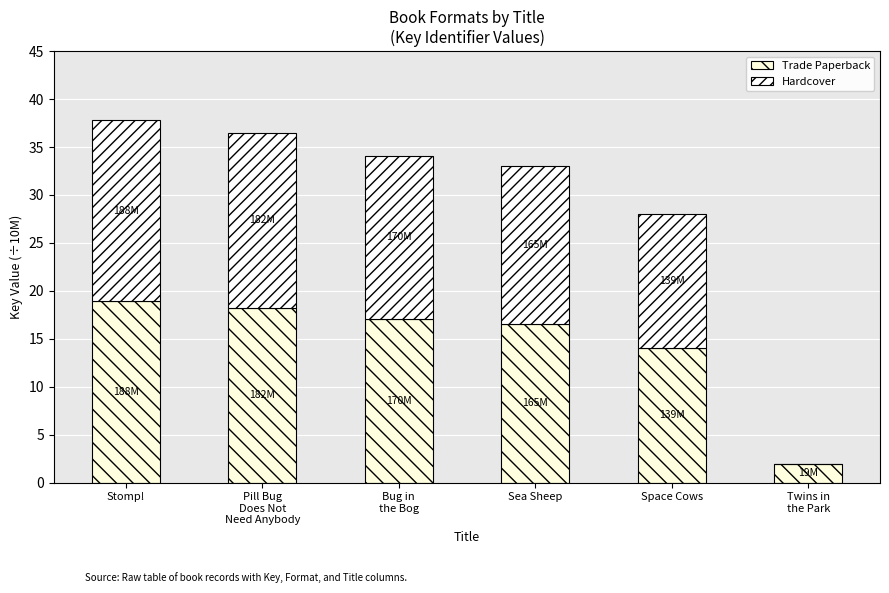

What position from the left is Stomp!?

1